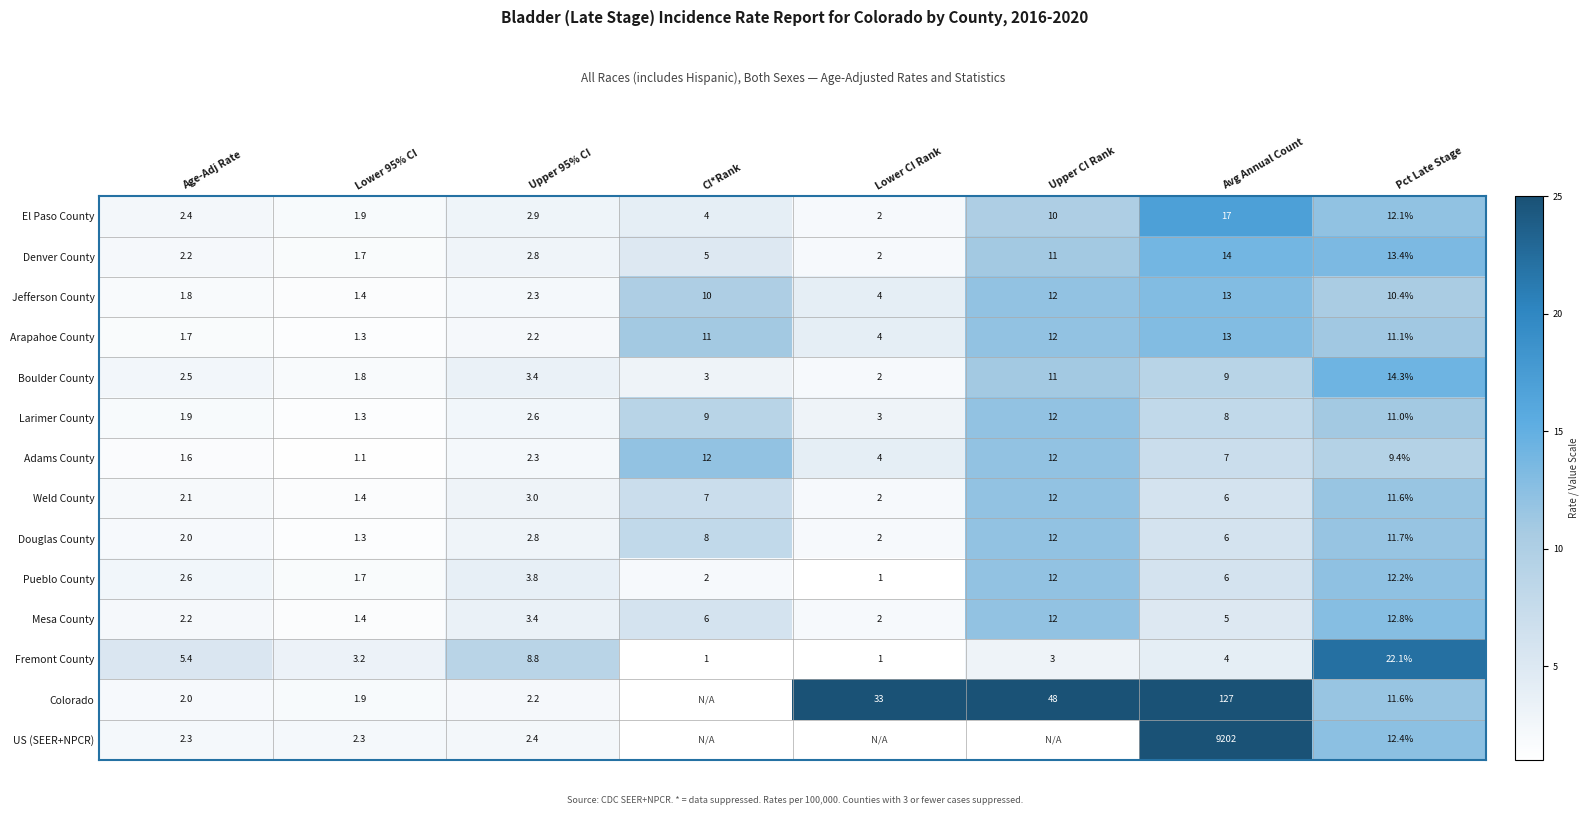

Which category has the lowest value in the Larimer County series?

Lower 95% CI